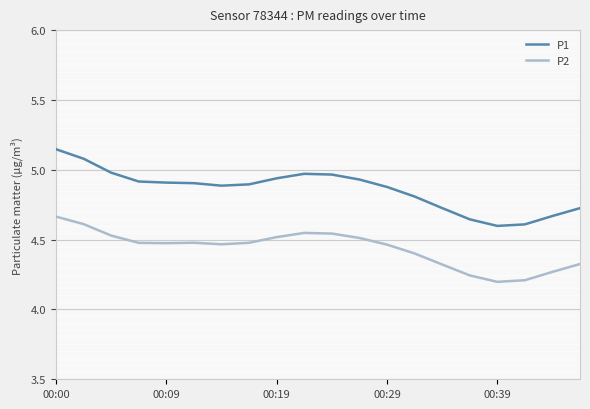

Rank the series by their average value, from highest to lowest.

P1, P2